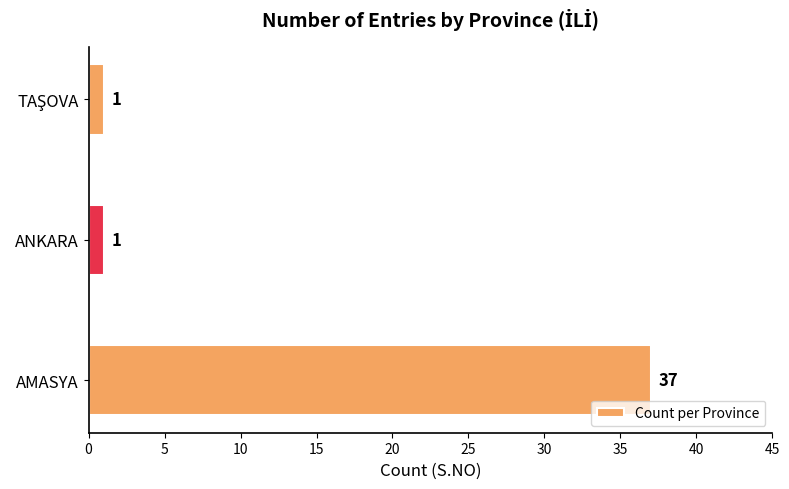

Is it true that the value at AMASYA is 21?

False